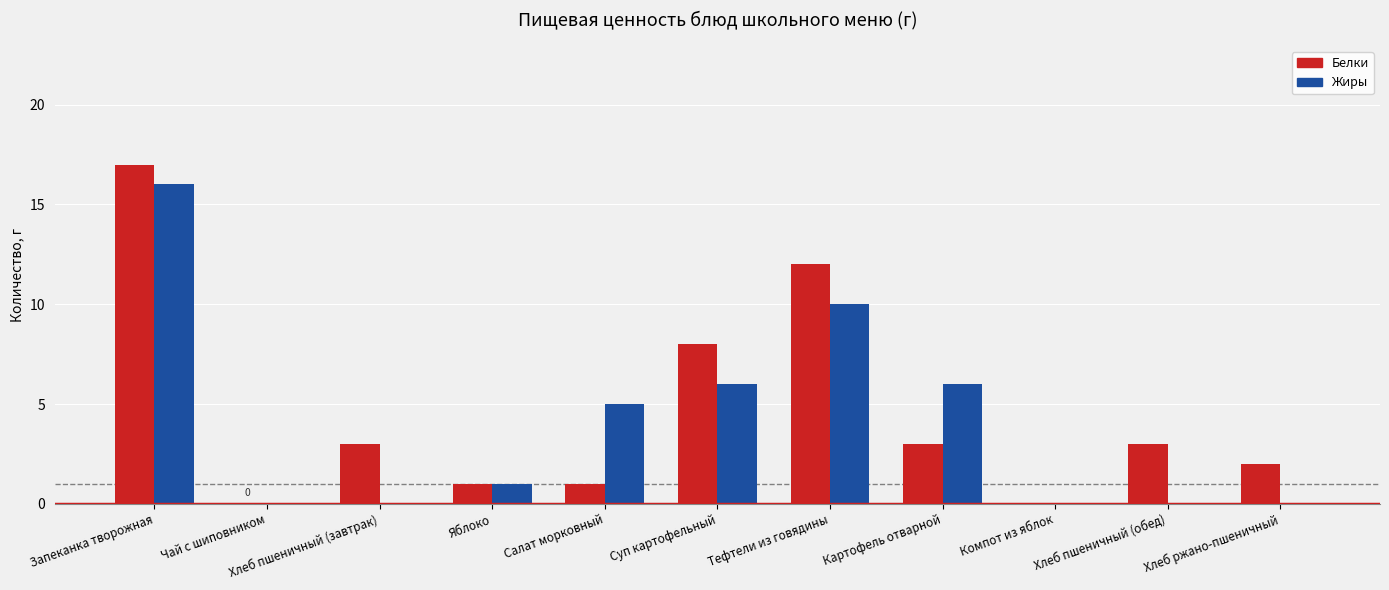

Is it true that Белки equals 5 at Суп картофельный?

False